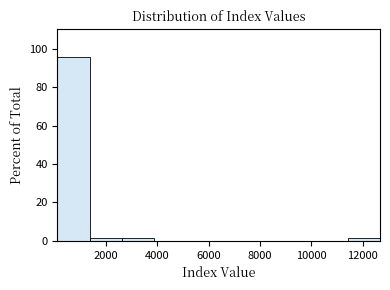

Which range on the x-axis has the tallest bar?

200 to 1400